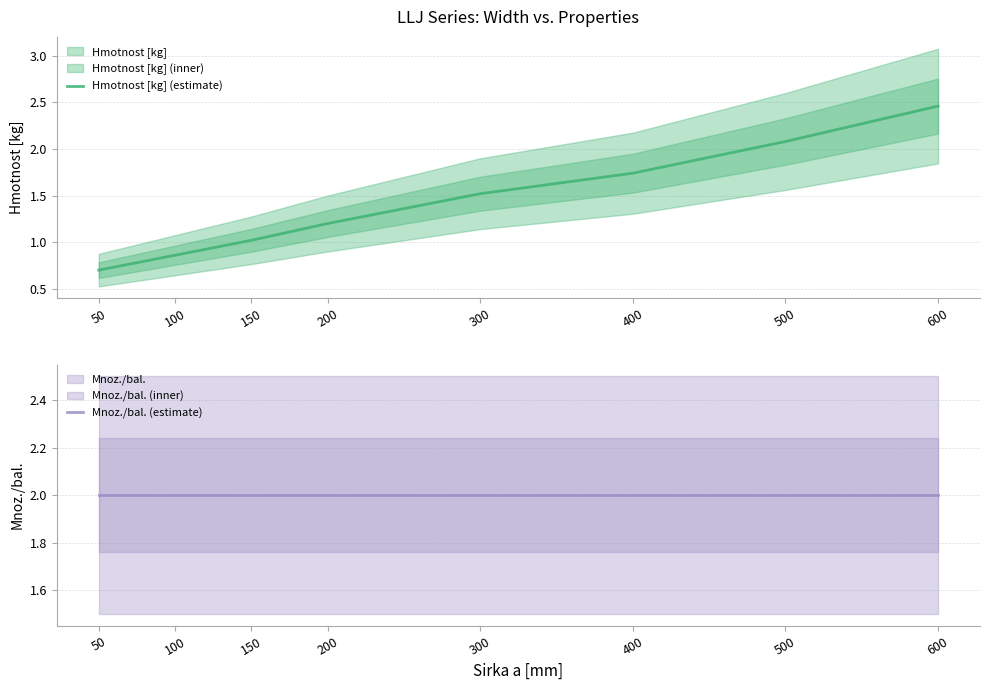

What is the sum of the Hmotnost [kg] (estimate) values at 100 and 600?

3.3